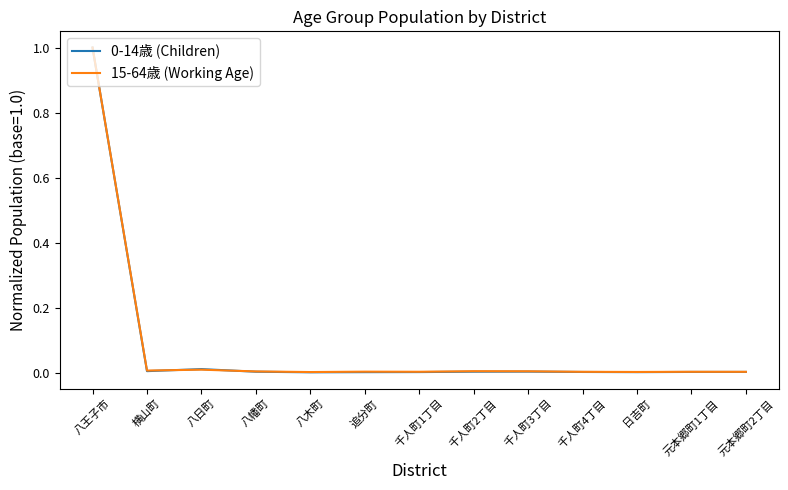

Is it true that 0-14歳 (Children) equals 0.0 at 八日町?

True